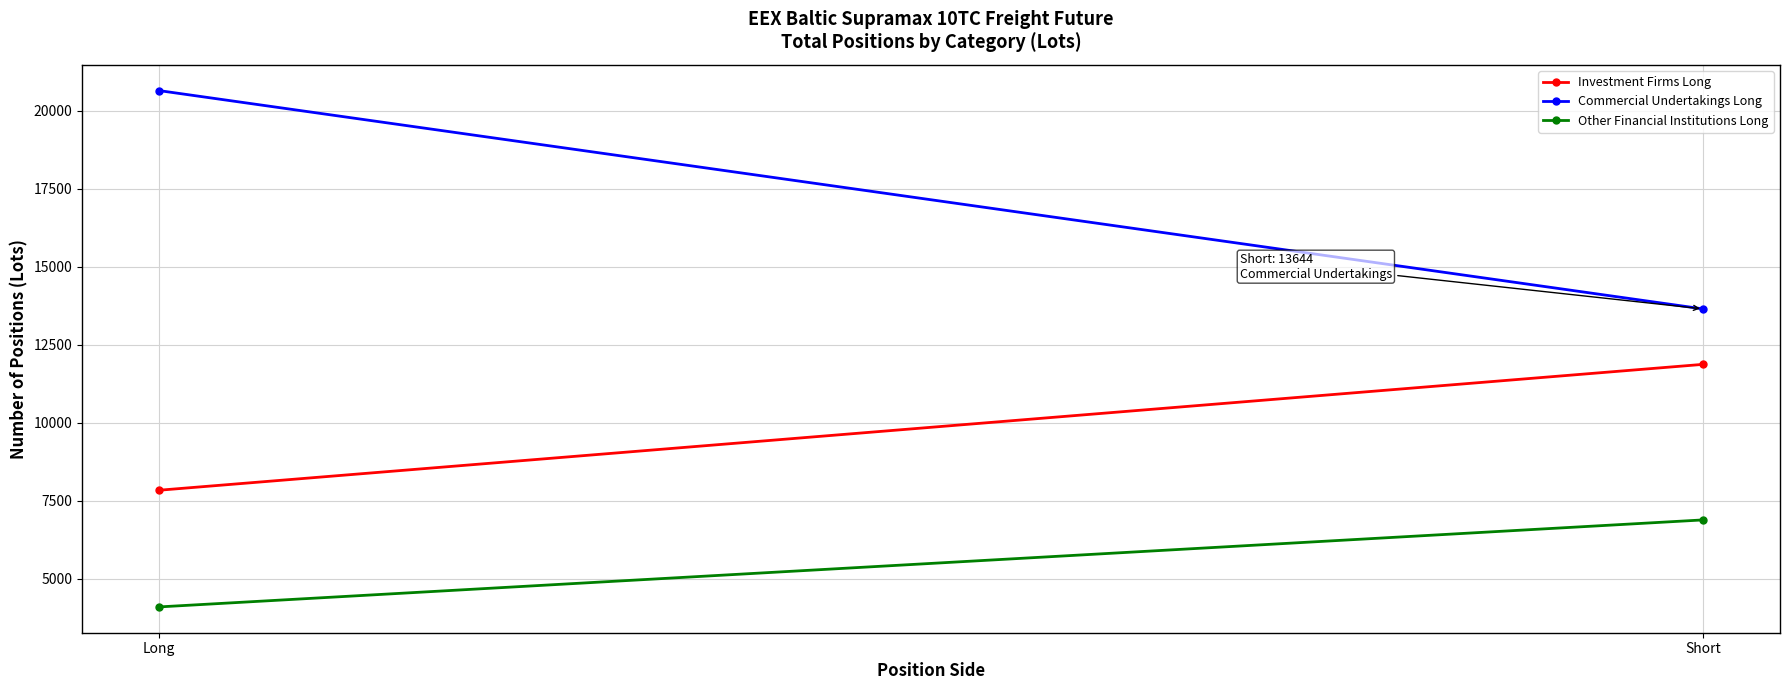

At how many categories does at least one series exceed 10785?

2